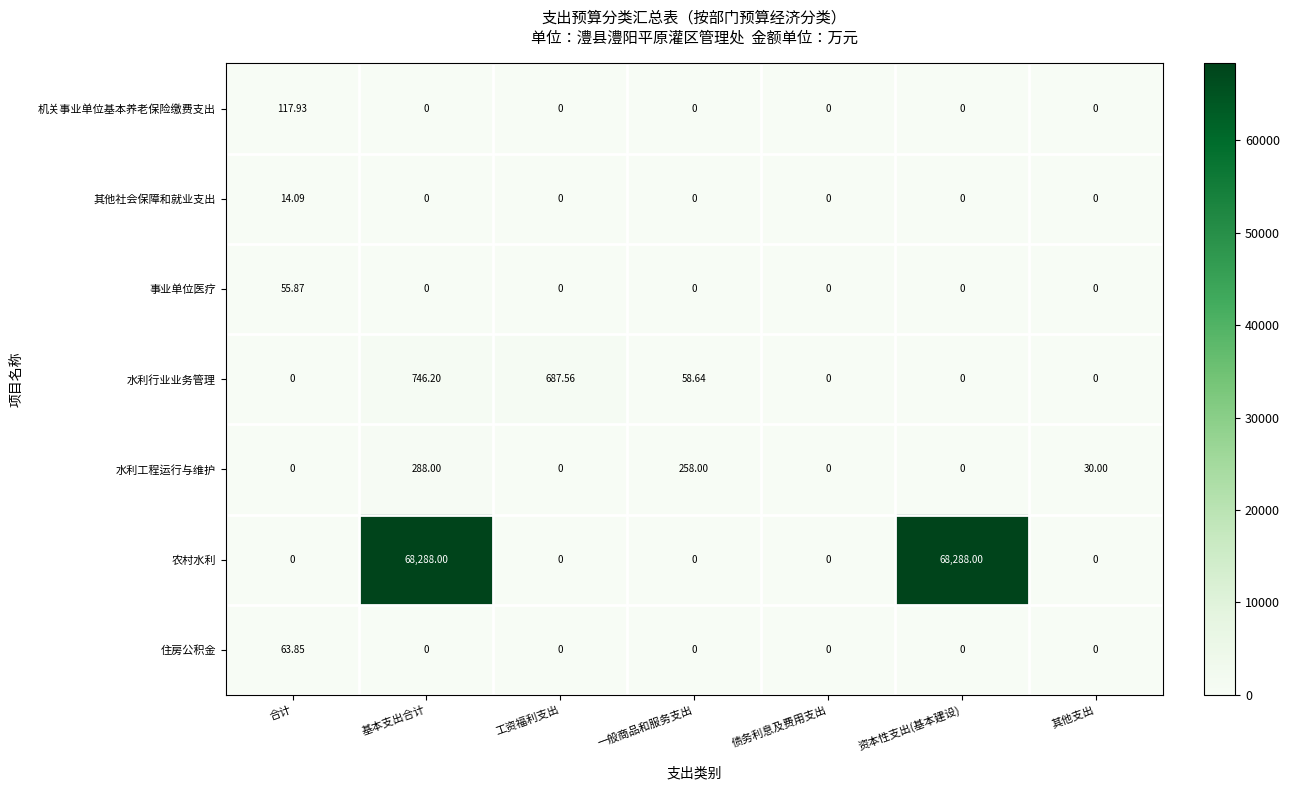

Where is 水利行业业务管理 nearest to the value 373?

一般商品和服务支出